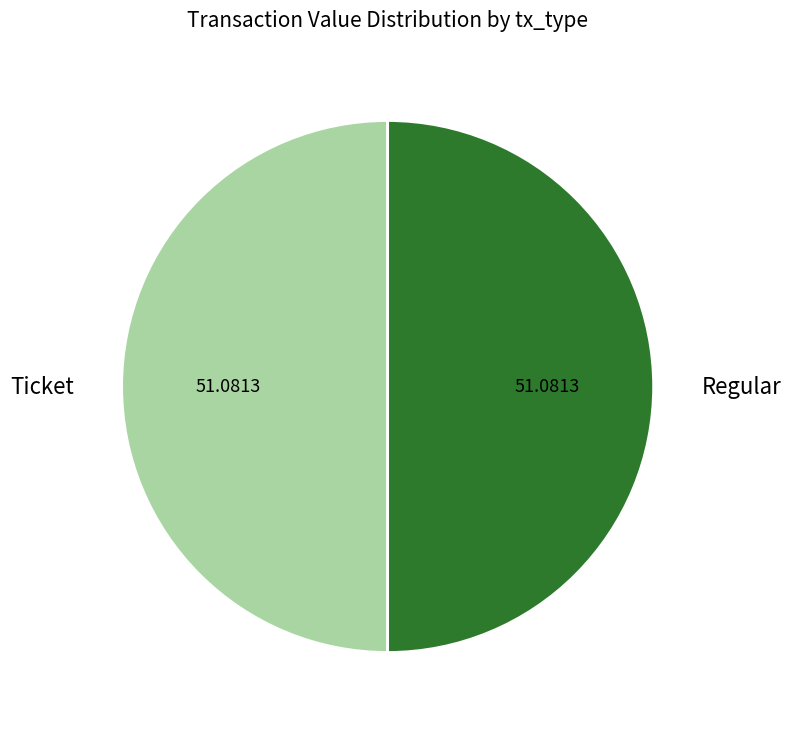

How many slices are in this pie chart?

2